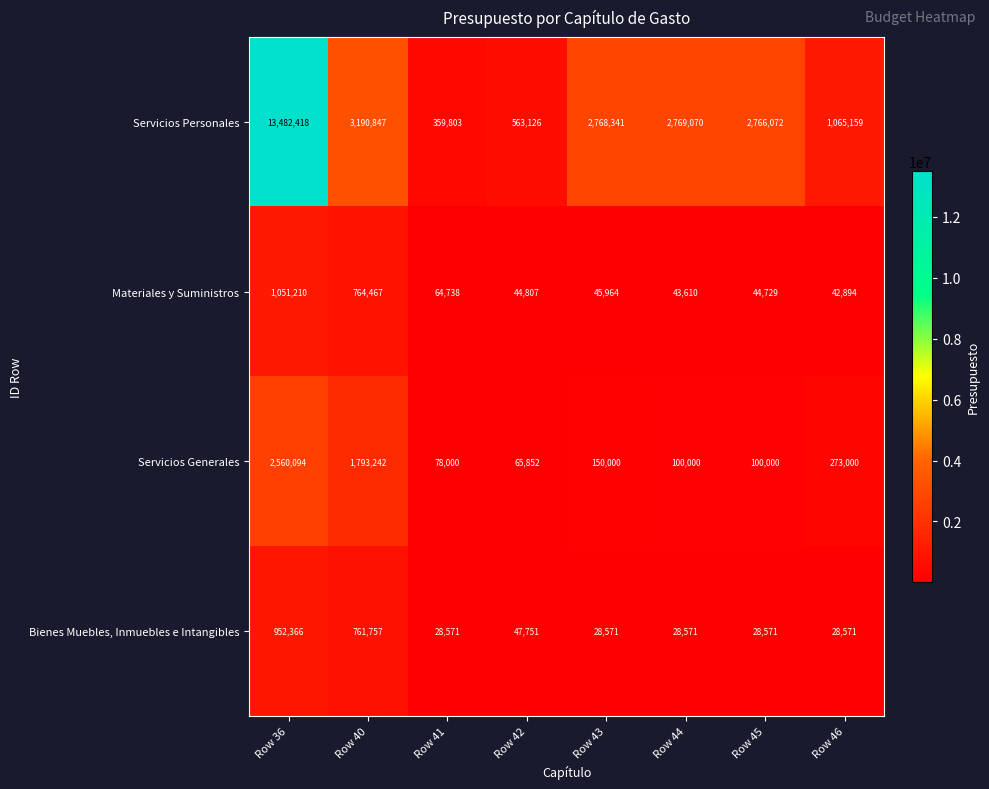

Which series has the largest total across all categories?

Servicios Personales